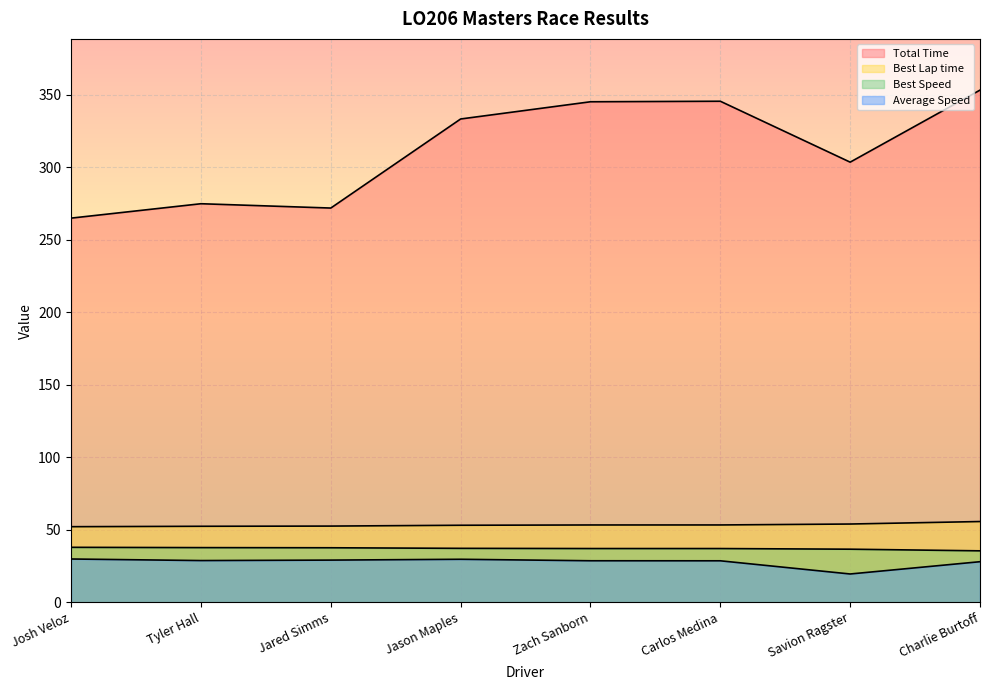

At how many categories does at least one series exceed 312?

4